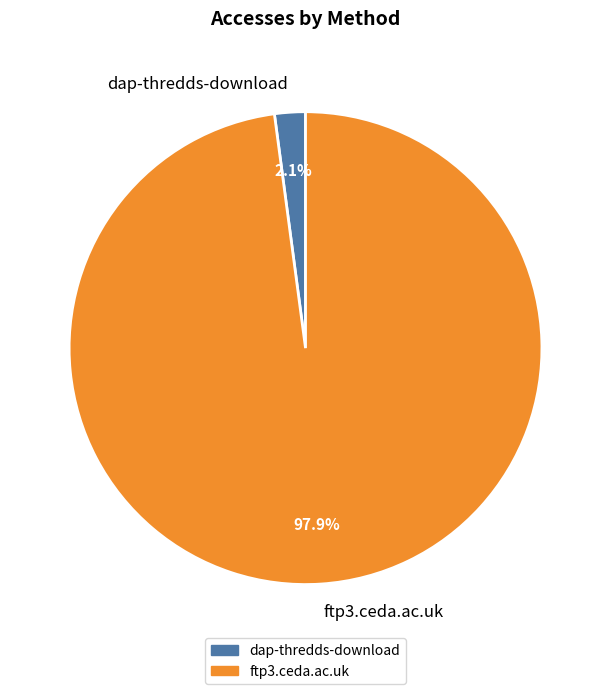

Which category accounts for the majority?

ftp3.ceda.ac.uk